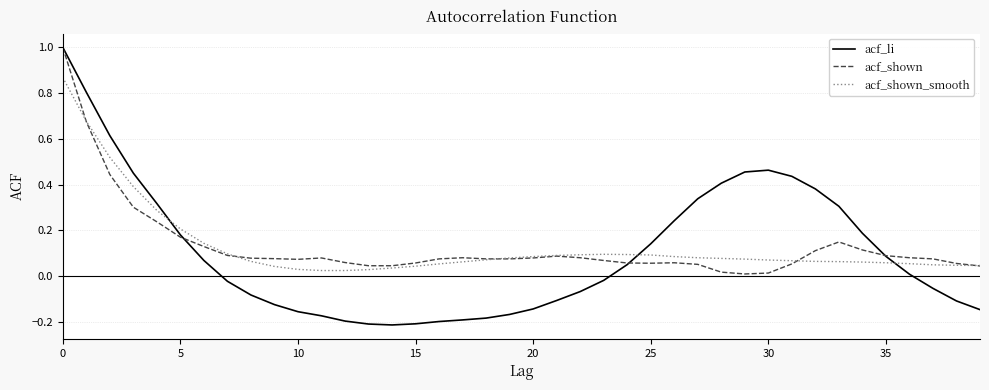

Which series has the largest range (max minus min)?

acf_li